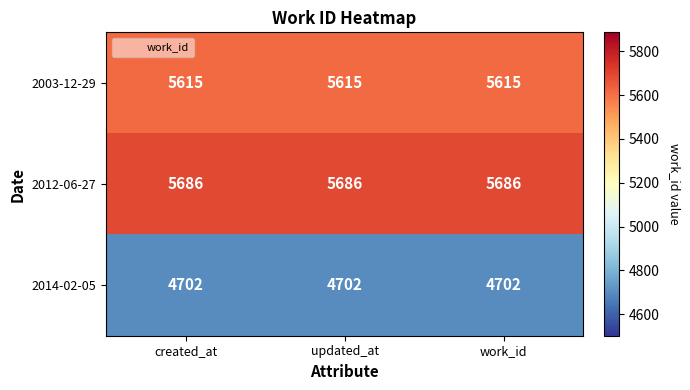

Which series has the largest total across all categories?

2012-06-27